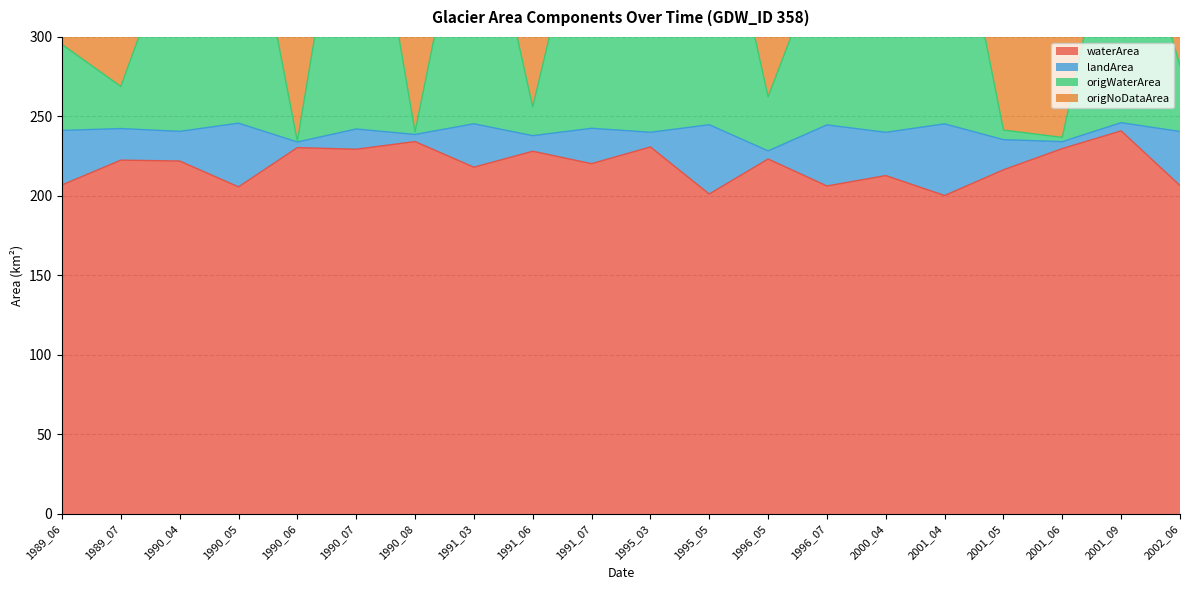

What is the difference between the highest and lowest values at 2001_06?

7.0